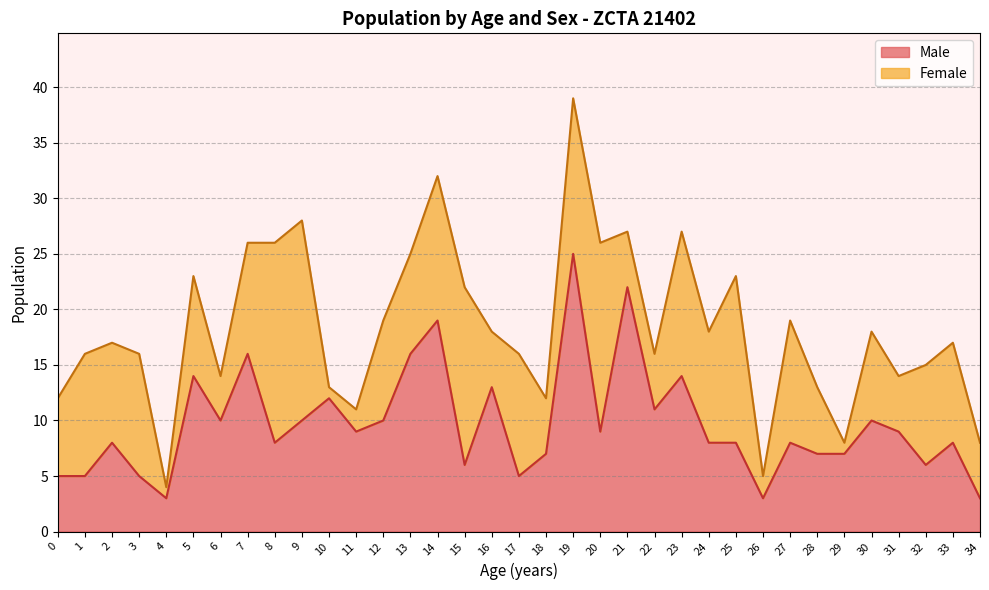

What is the maximum value shown in the chart?

25